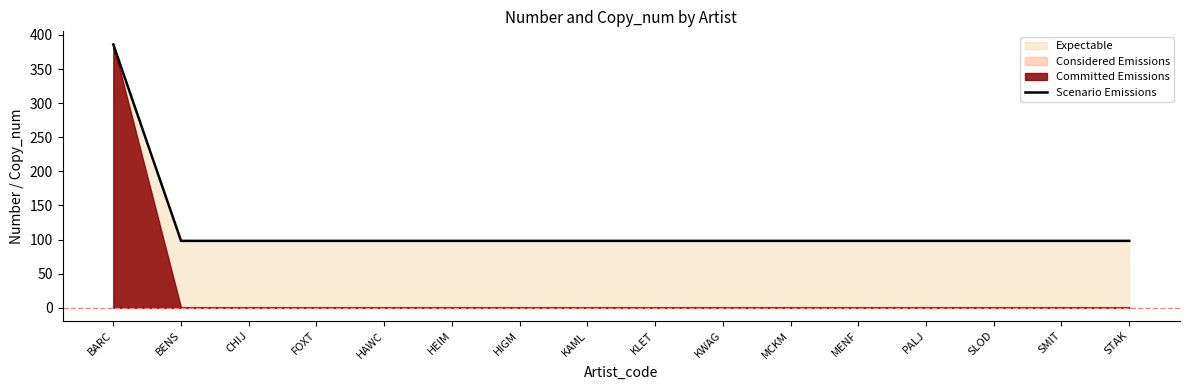

Reading left to right, what are all the values shown in this chart?

386	98	98	98	98	98	98	98	98	98	98	98	98	98	98	98